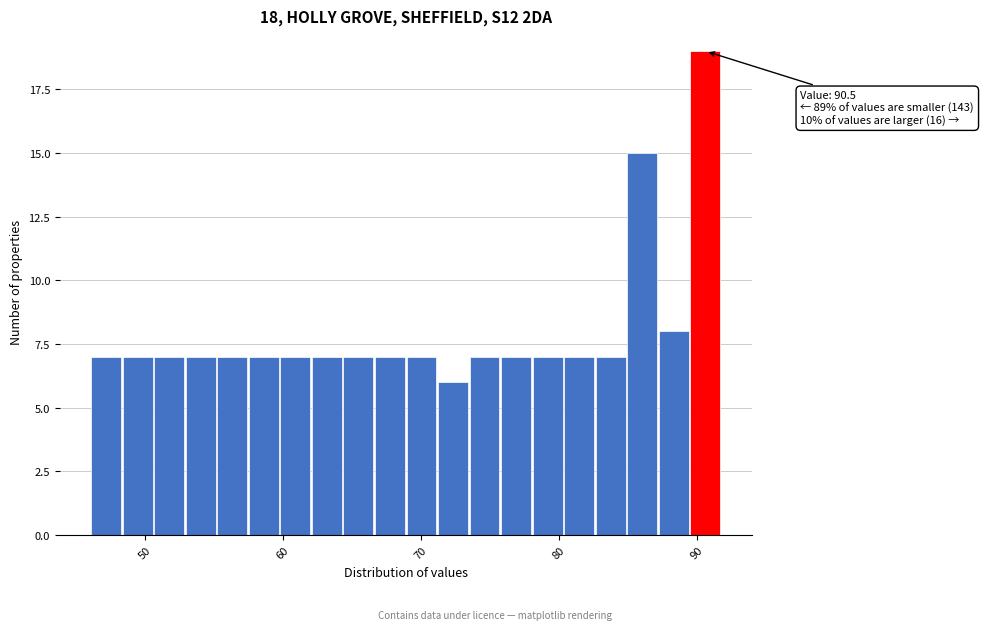

Read against the x-axis, roughly where is the centre of the tallest bar?

91